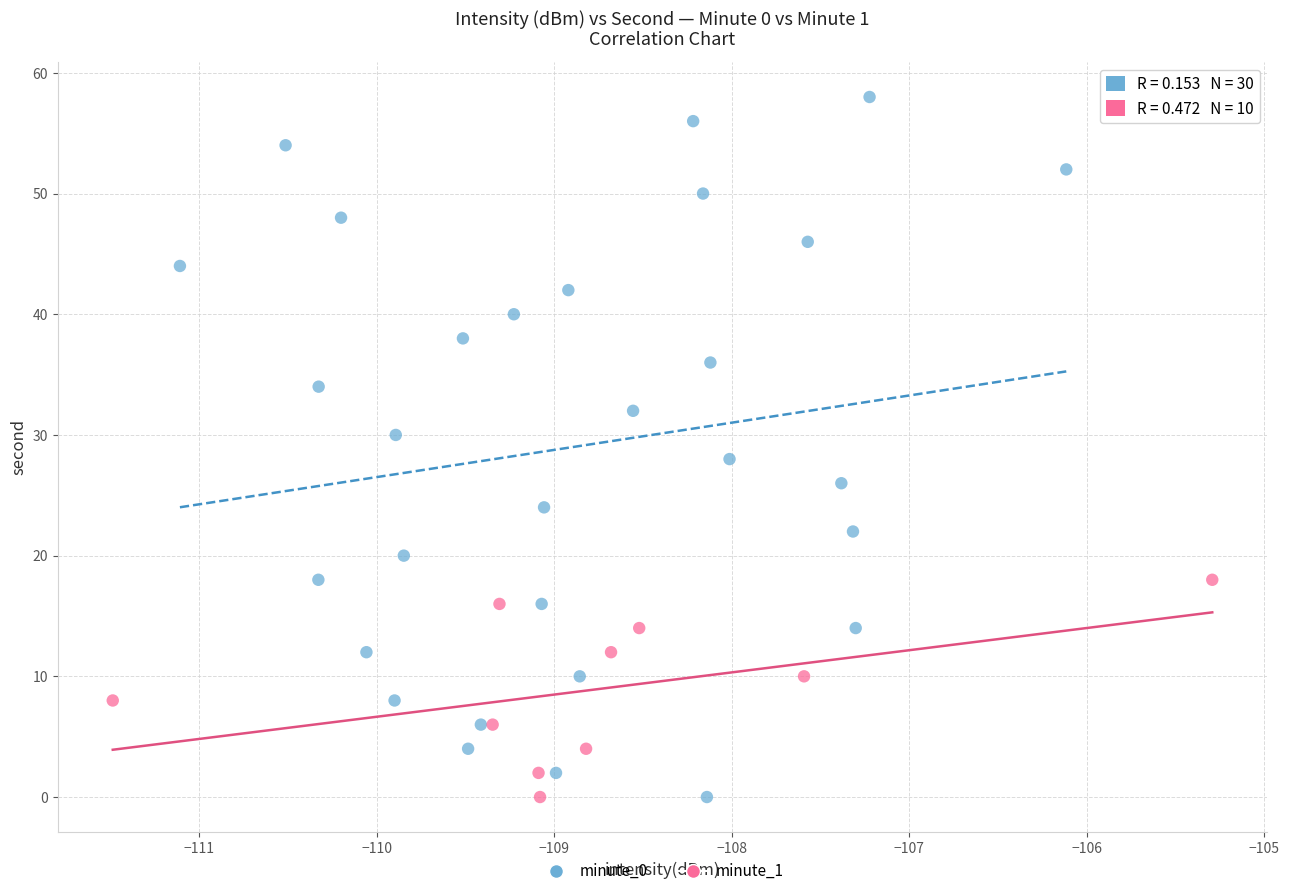

Which series contains the highest Y value?

minute_0